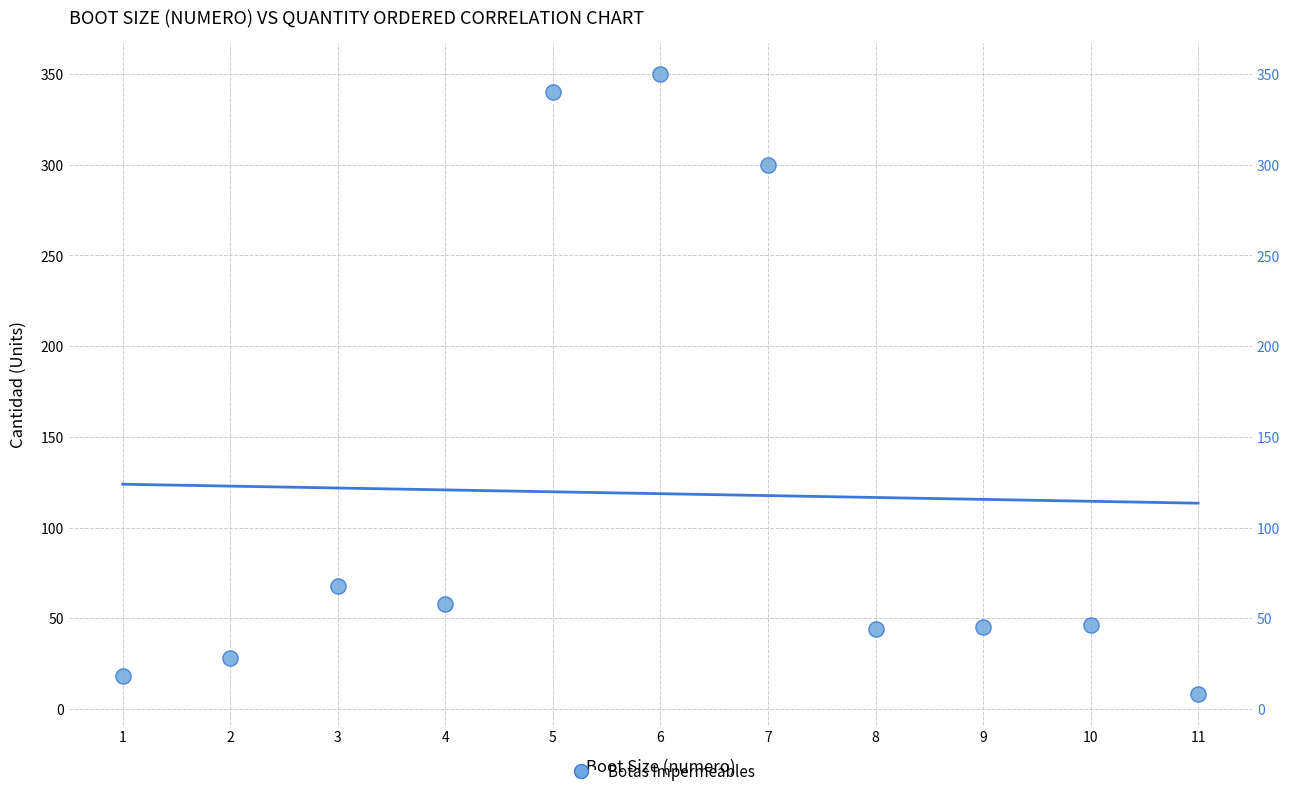

What Y value in the scatter plot is closest to 179?

68